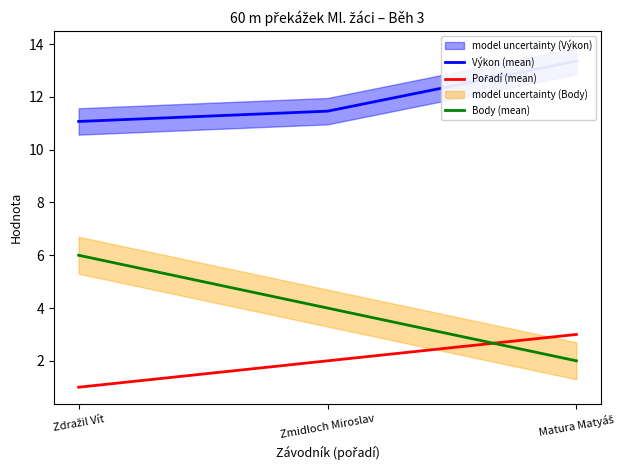

What is the value of the Výkon (mean) point at the 3rd from the left?

13.4